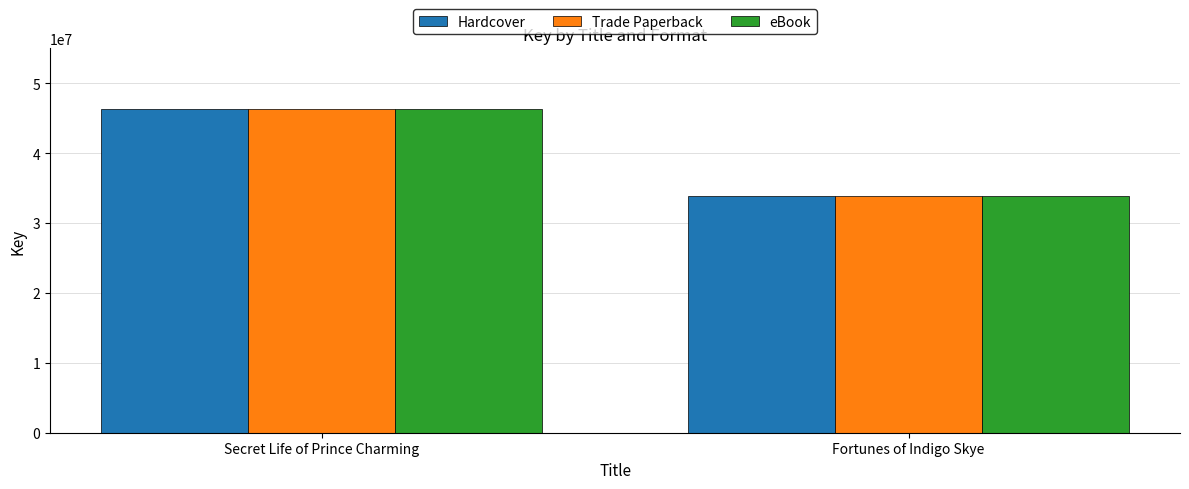

Are the bars grouped side by side (vs. stacked)?

Yes